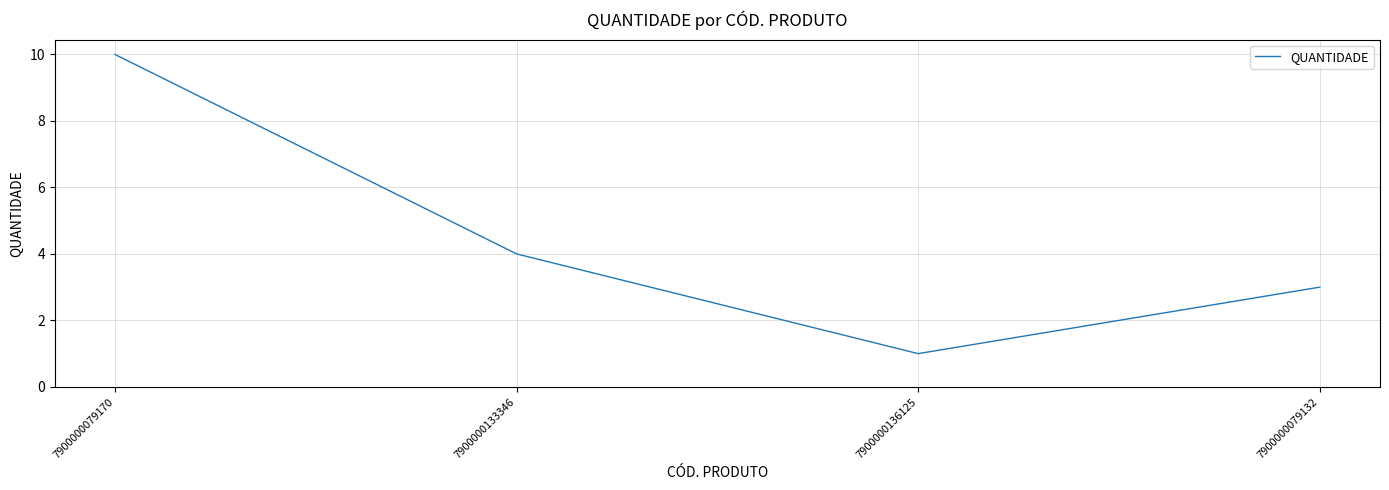

What is the change in value from 7900000136125 to 7900000079132?

+2